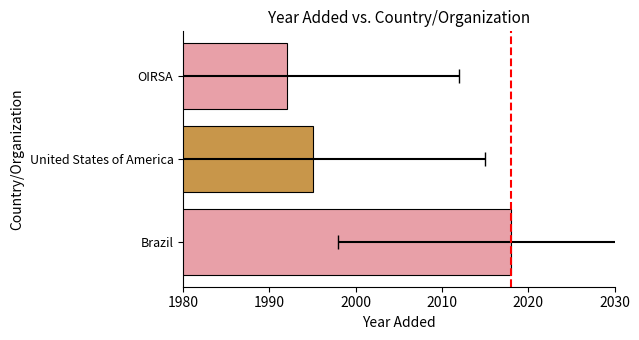

What is the sum of all values?

6005